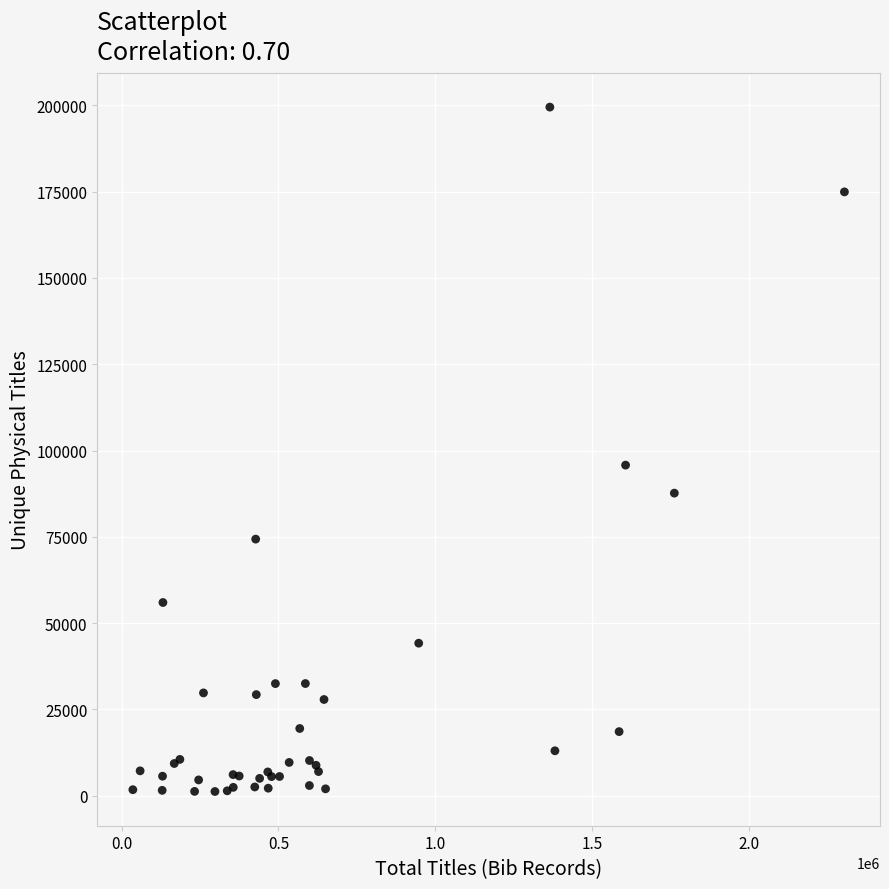

What Y value in the scatter plot is closest to 100366?

95782